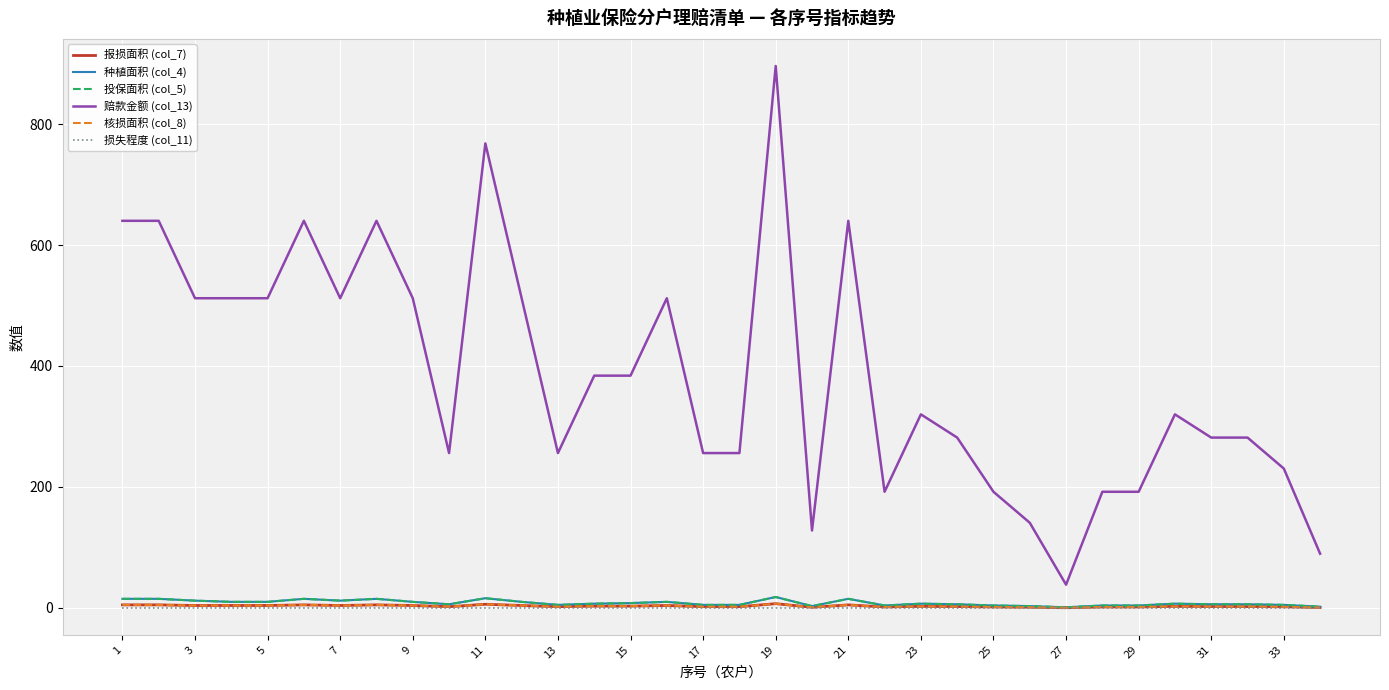

Is this an area chart (filled region under the line)?

No